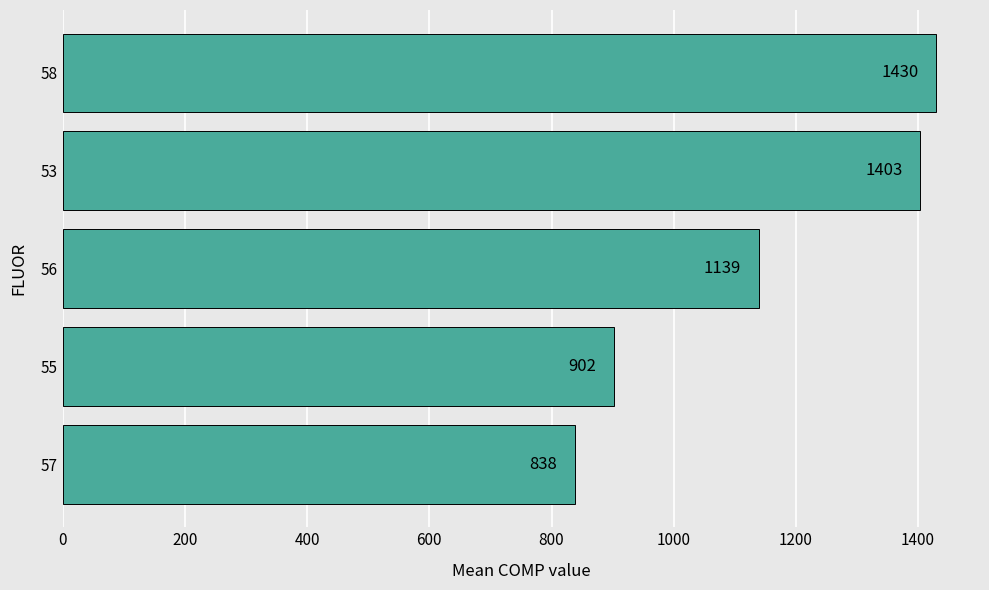

List the labels in order of value, largest first.

58, 53, 56, 55, 57